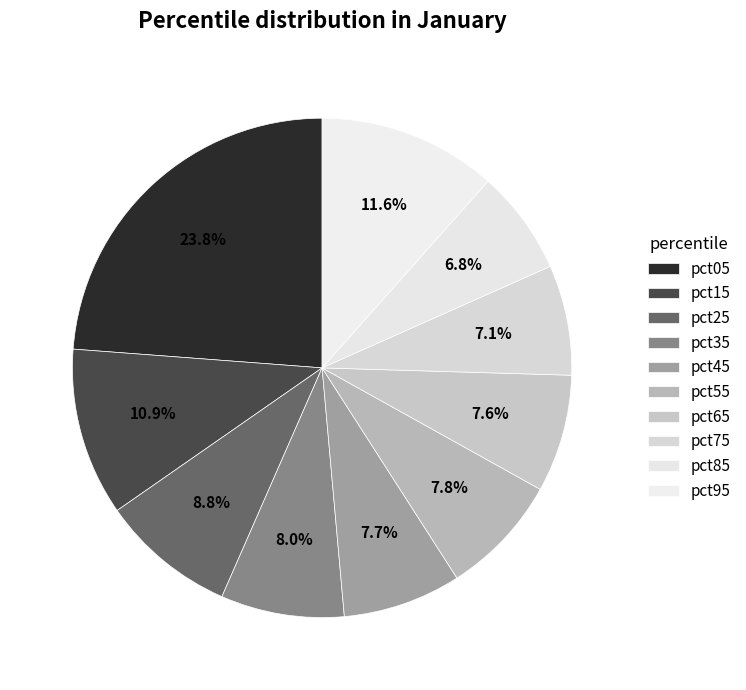

True or false: pct45 accounts for 8% of the total.

True